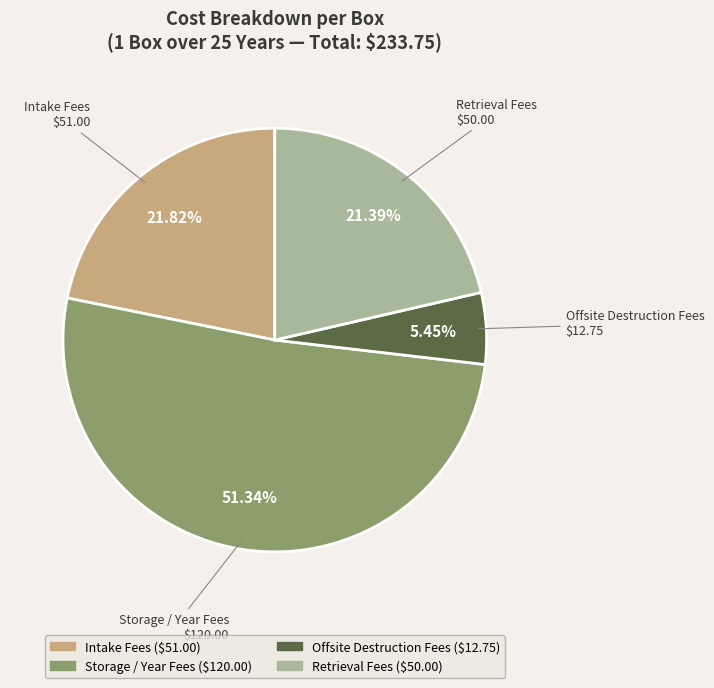

Do Offsite Destruction Fees and Intake Fees together represent more than half of the pie?

No